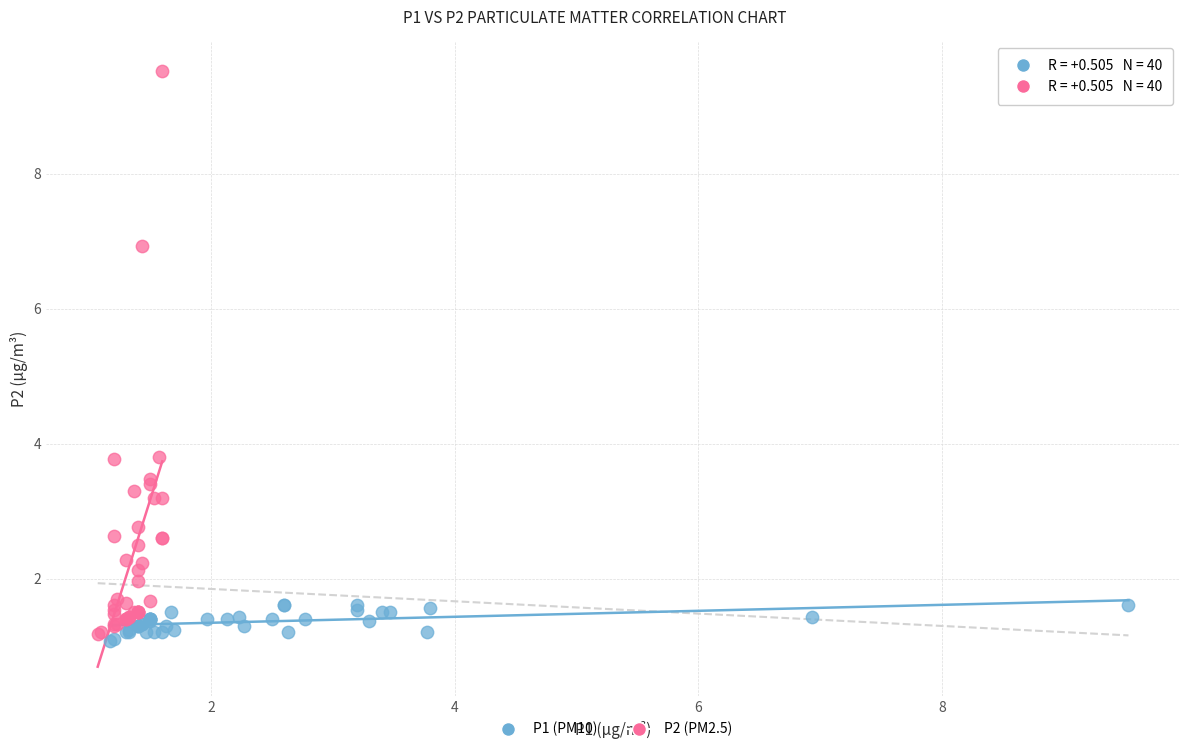

Which series has the largest Y range (max minus min)?

P2 (PM2.5)